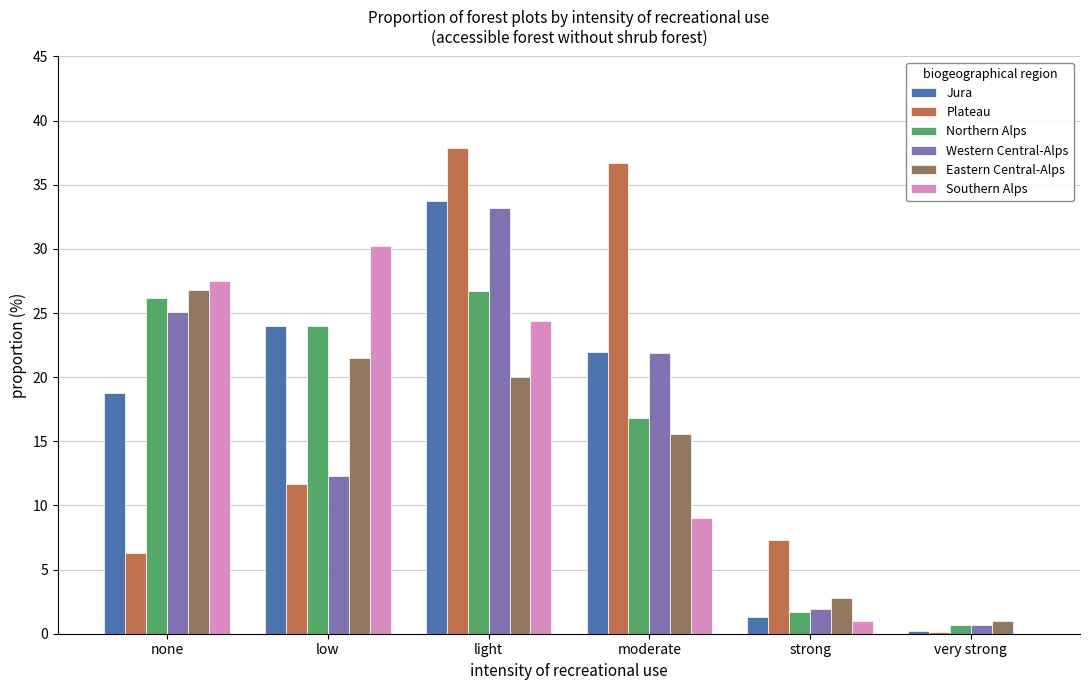

Between low and light, which series saw the biggest shift?

Plateau